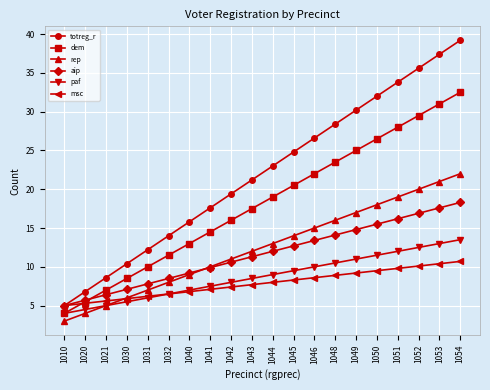

Rank the series by their maximum value, from lowest to highest.

msc, paf, aip, rep, dem, totreg_r